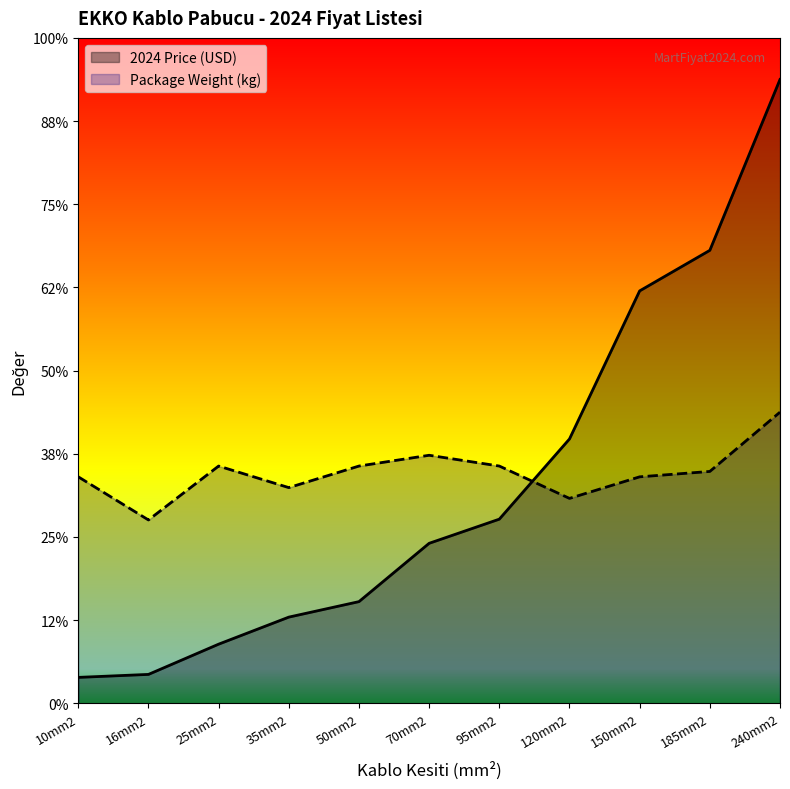

Which series ends up on top after the final intersection of Package Weight (kg) and 2024 Price (USD)?

2024 Price (USD)